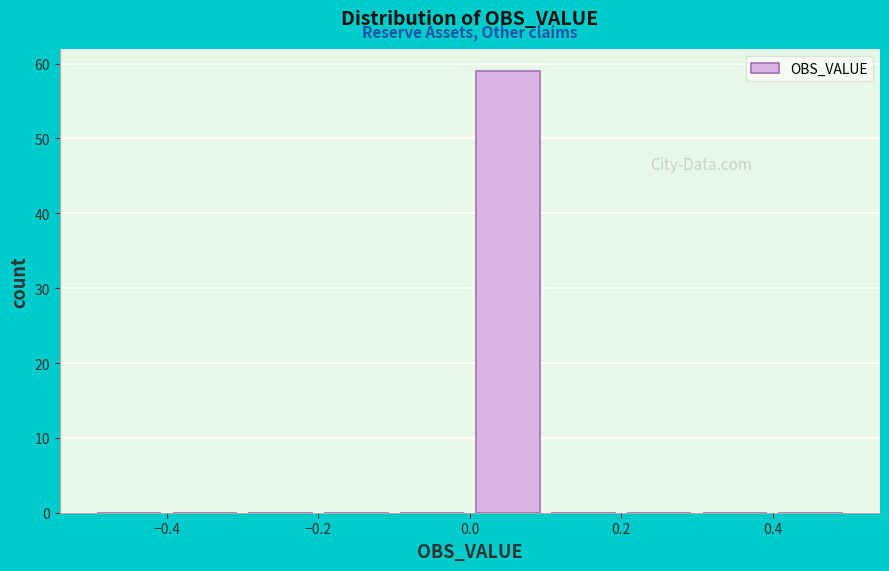

Reading left to right, transcribe this chart: for each bar, give the range it covers on the x-axis and its height. The values are not printed on the chart, so give them approximately, as read against the axis.

-0.5 to -0.4: 0
-0.4 to -0.3: 0
-0.3 to -0.2: 0
-0.2 to -0.1: 0
-0.1 to 0.0: 0
0.0 to 0.1: 59
0.1 to 0.2: 0
0.2 to 0.3: 0
0.3 to 0.4: 0
0.4 to 0.5: 0